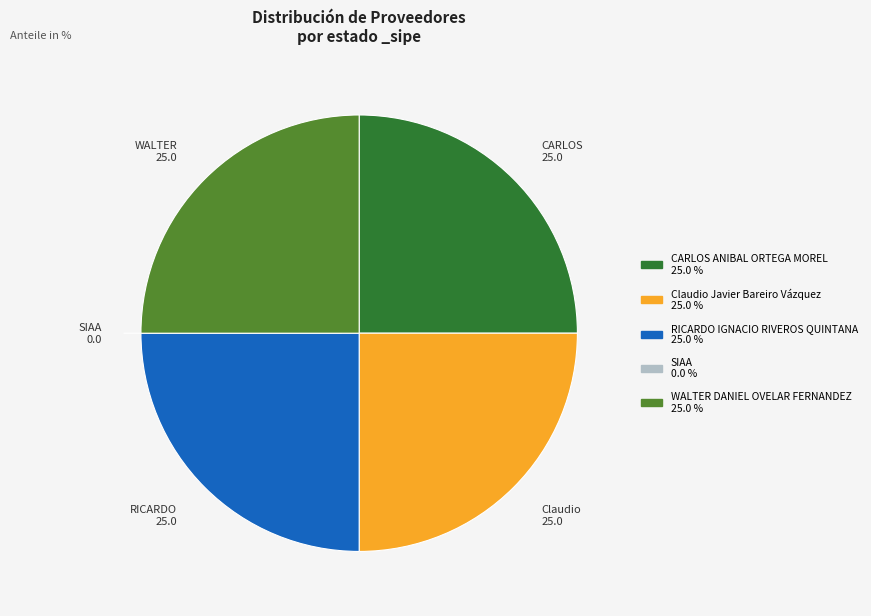

Does WALTER DANIEL OVELAR FERNANDEZ represent more than half of the total?

No